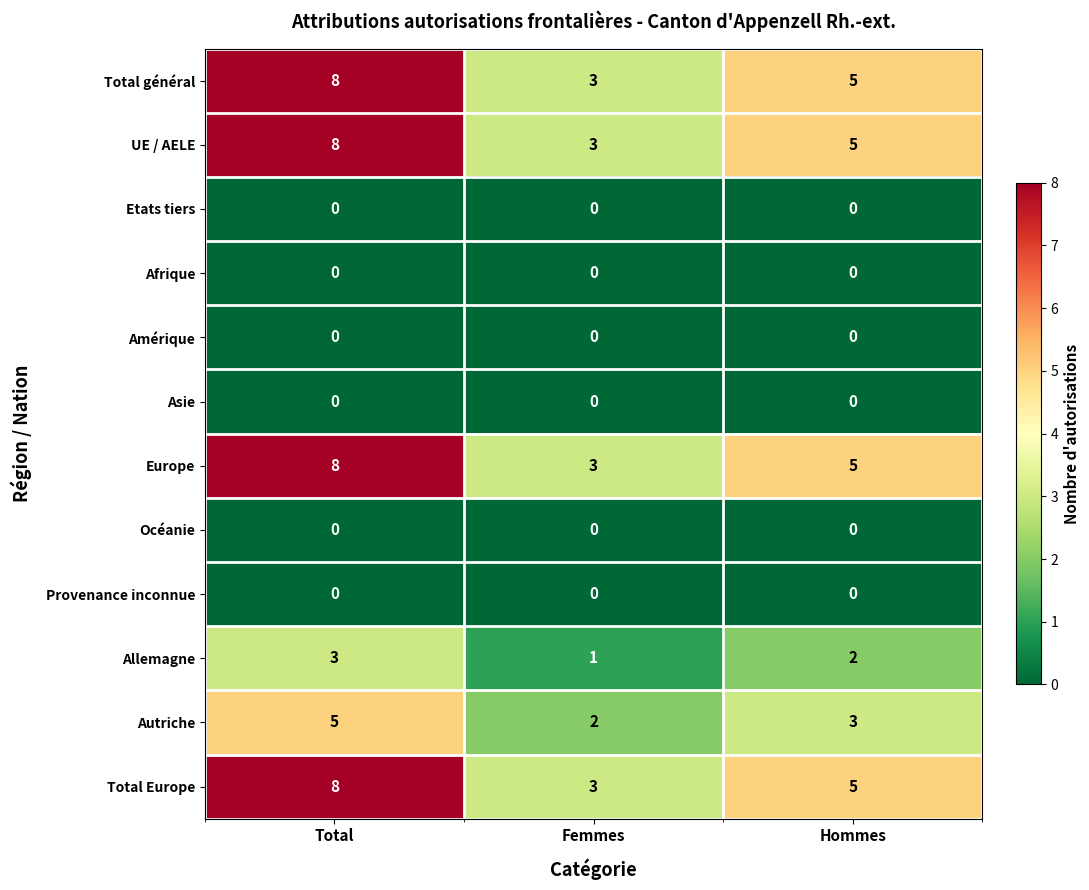

Rank the categories by Europe value from lowest to highest.

Femmes, Hommes, Total